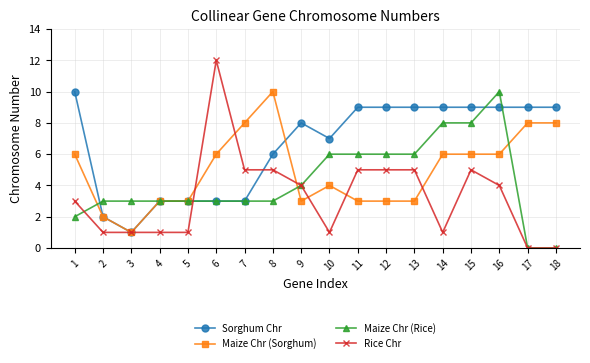

At which label does Rice Chr reach its peak?

6